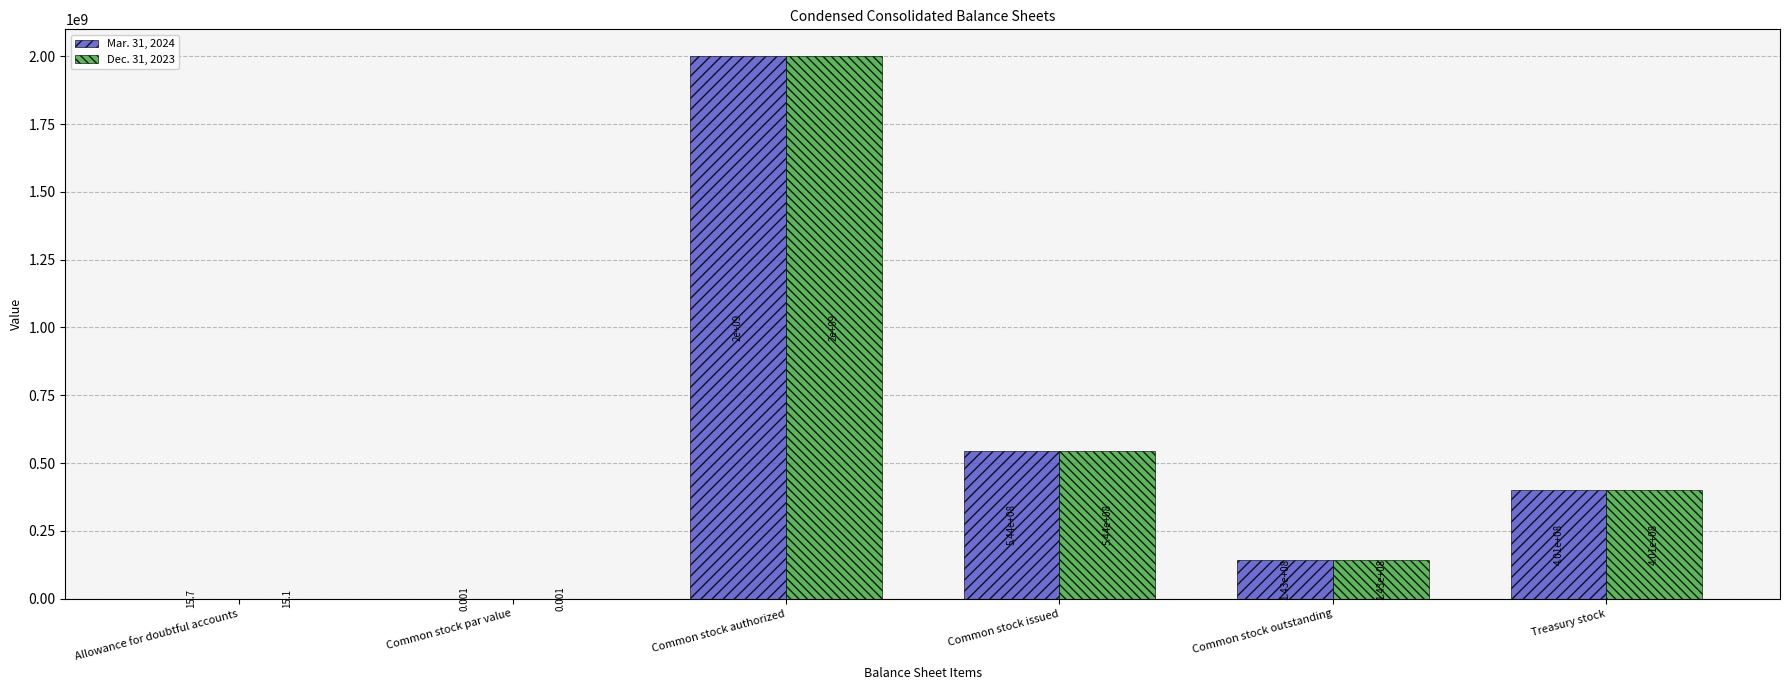

Is the value of Mar. 31, 2024 at Treasury stock greater than the value of Dec. 31, 2023 at Common stock par value?

Yes